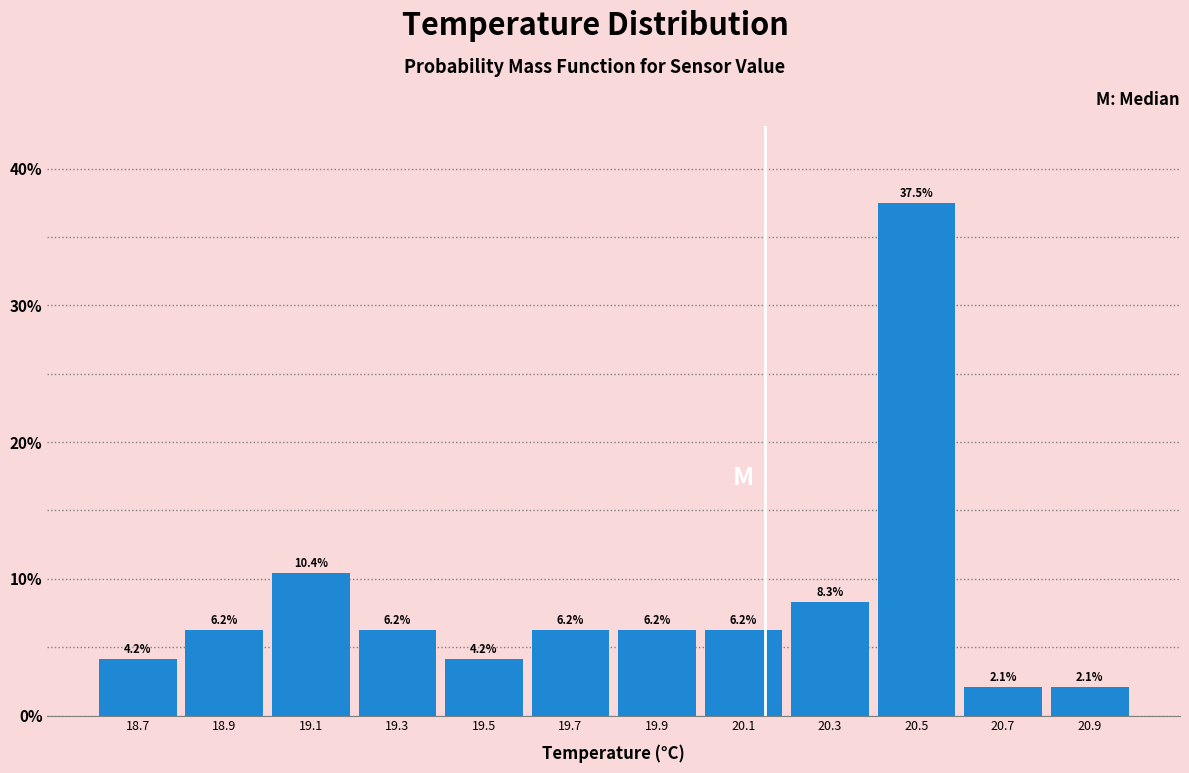

What is the height of the bar covering 20.6 to 20.8 on the x-axis?

2.1